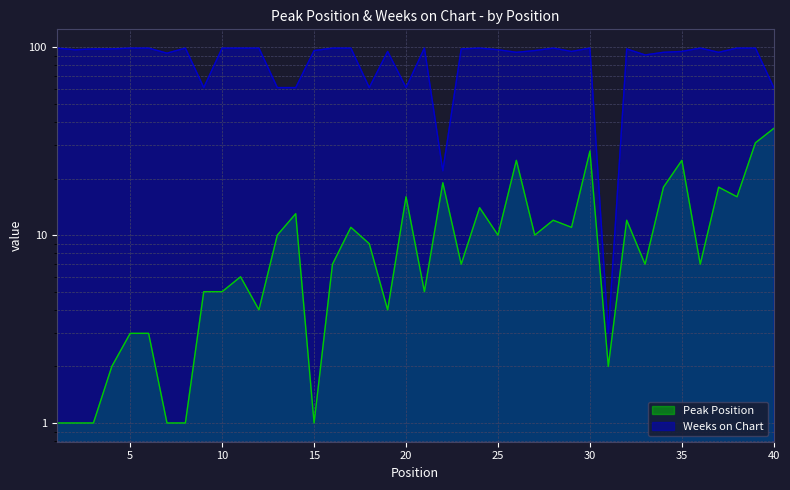

True or false: Weeks on Chart and Peak Position cross at least once.

False